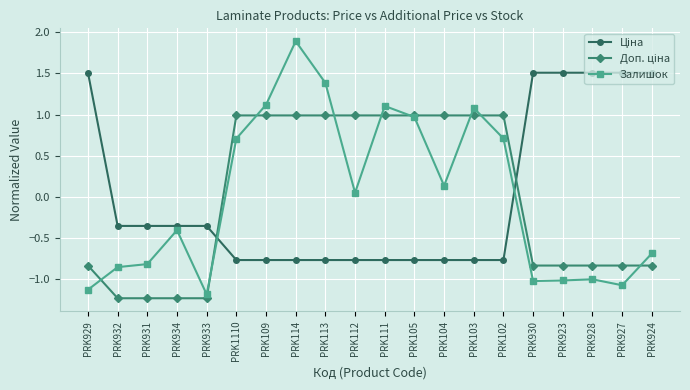

What is the lowest value of the Залишок series?

-1.2